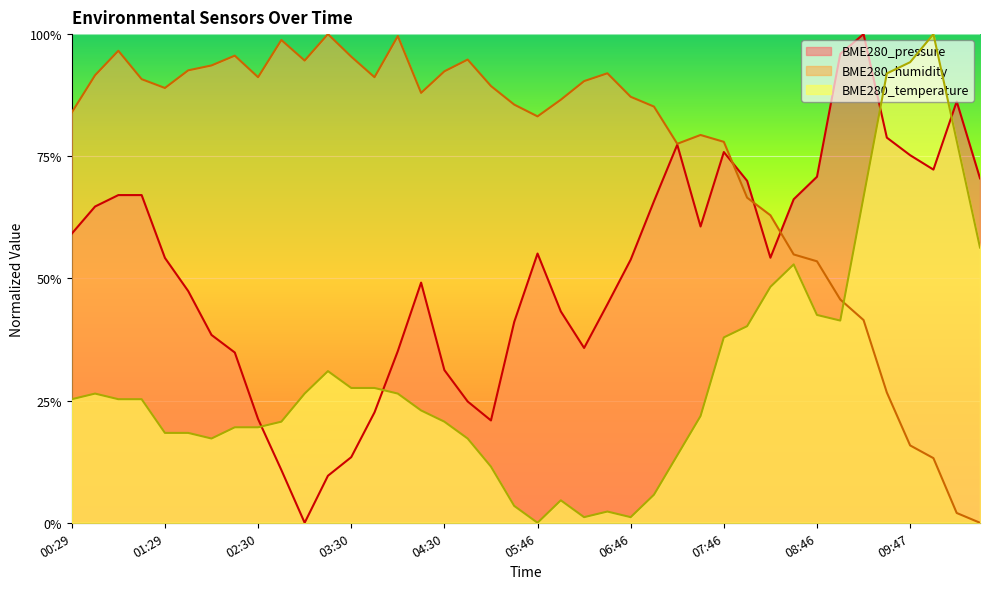

What position from the left is 10:17?

39